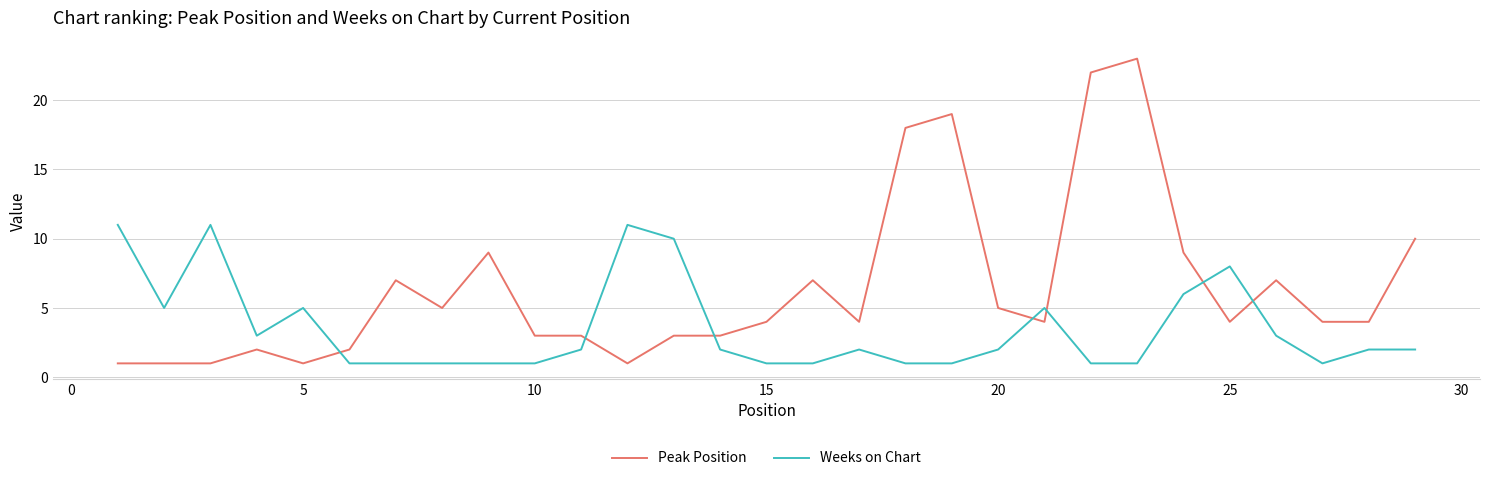

Which series has the largest range (max minus min)?

Peak Position